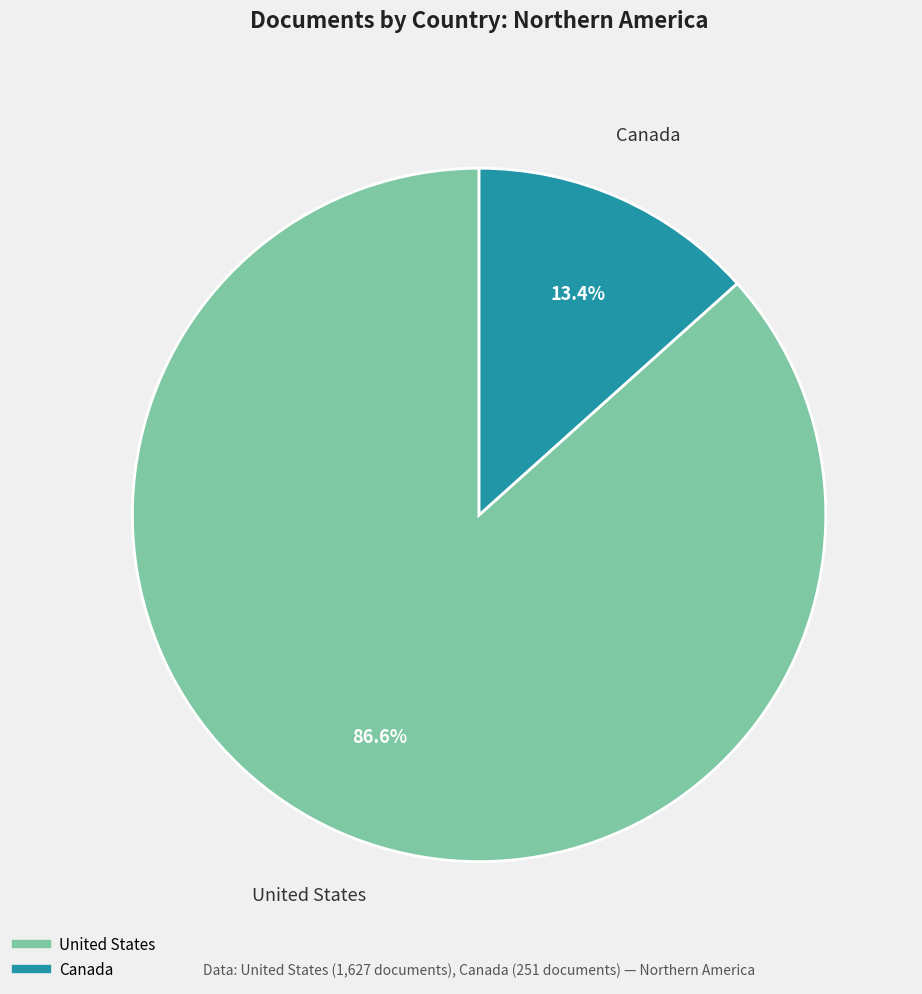

Which slice represents more than half of the pie?

United States